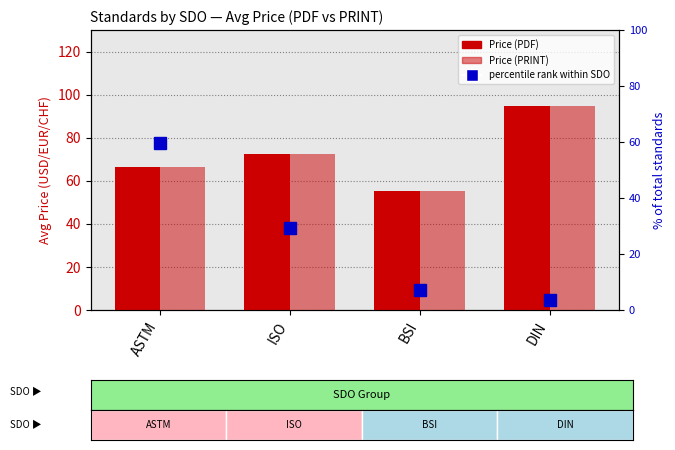

The value of Price (PRINT) at ISO is 102.2. True or false?

False